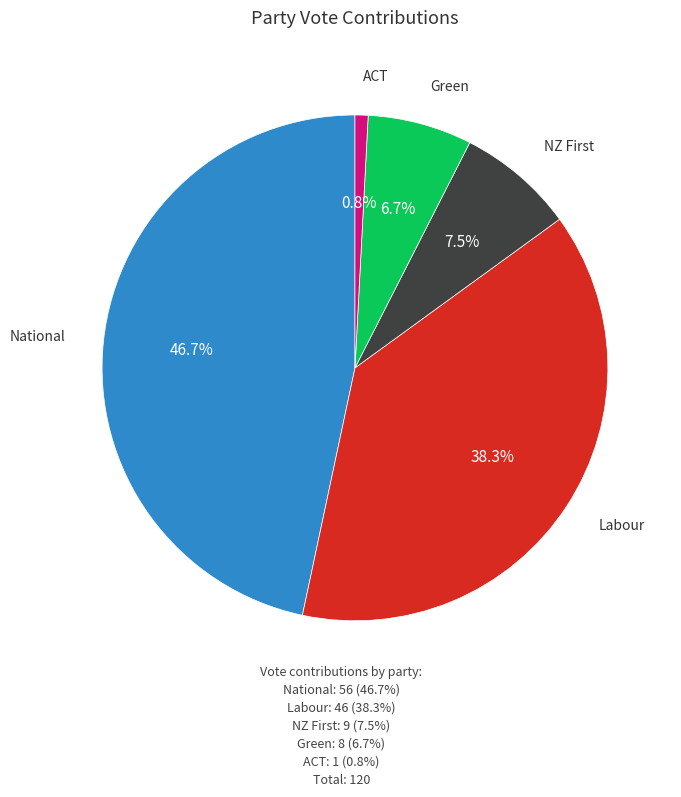

Is there any slice that represents more than half of the pie?

No